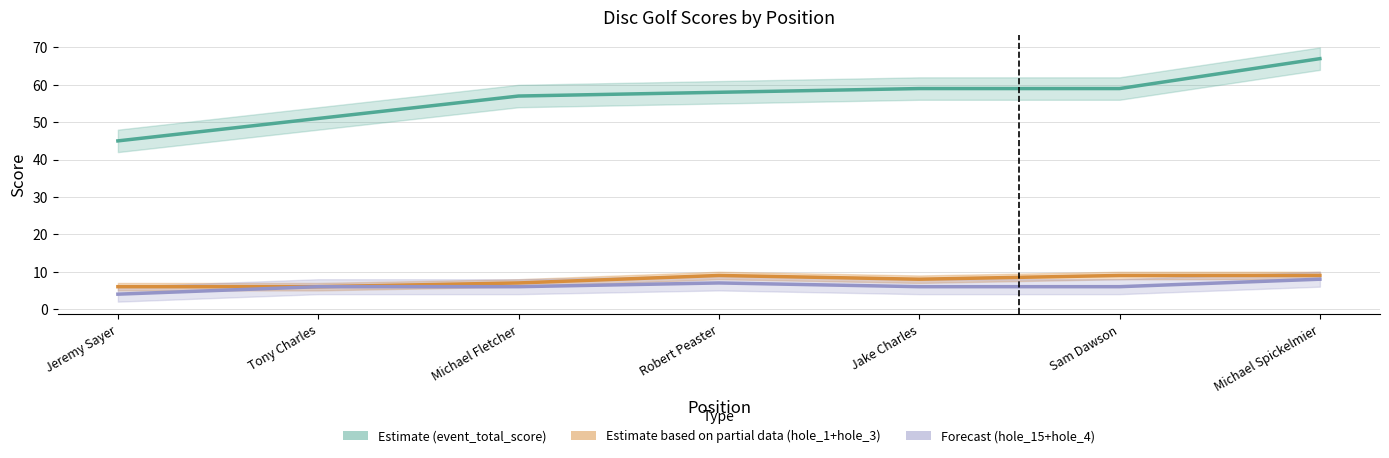

True or false: hole_1 and hole_15 intersect in this chart.

False